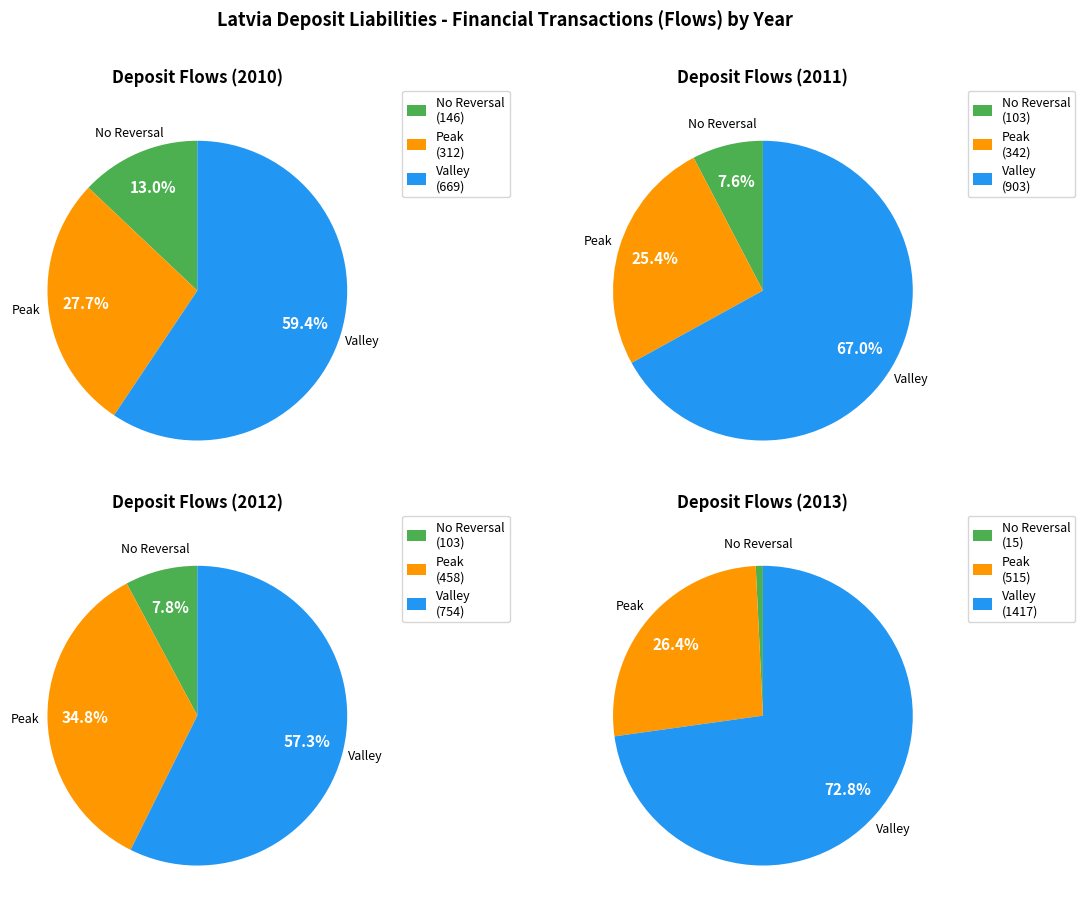

Which slice is the smallest?

2013